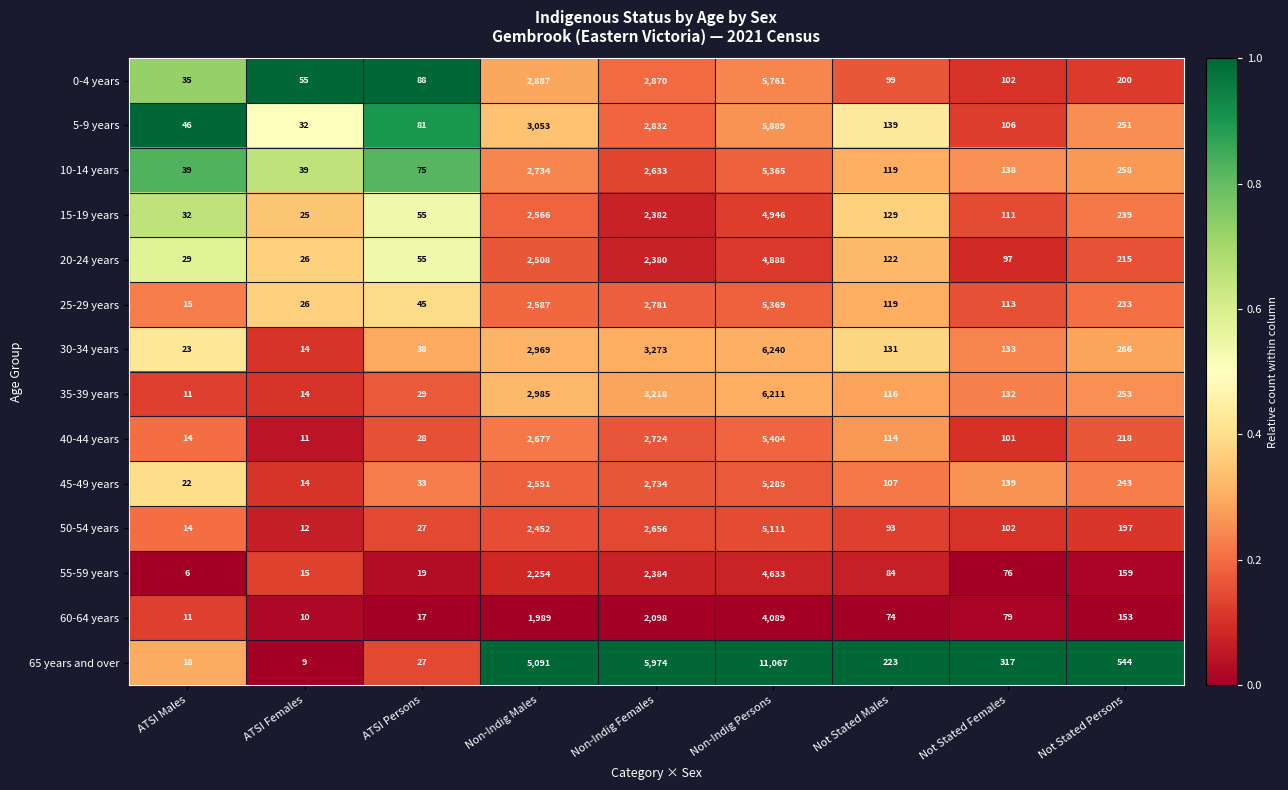

Is it true that 30-34 years equals 4424 at Non-Indig Males?

False